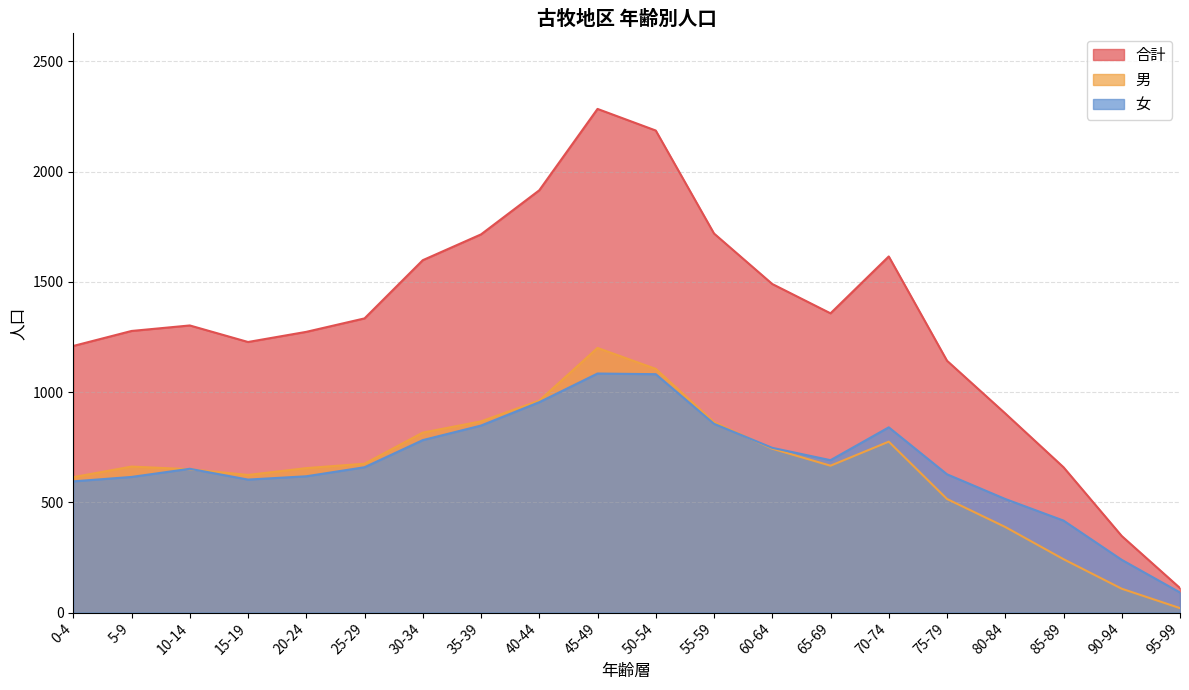

Between 30-34 and 65-69, which series saw the biggest shift?

合計